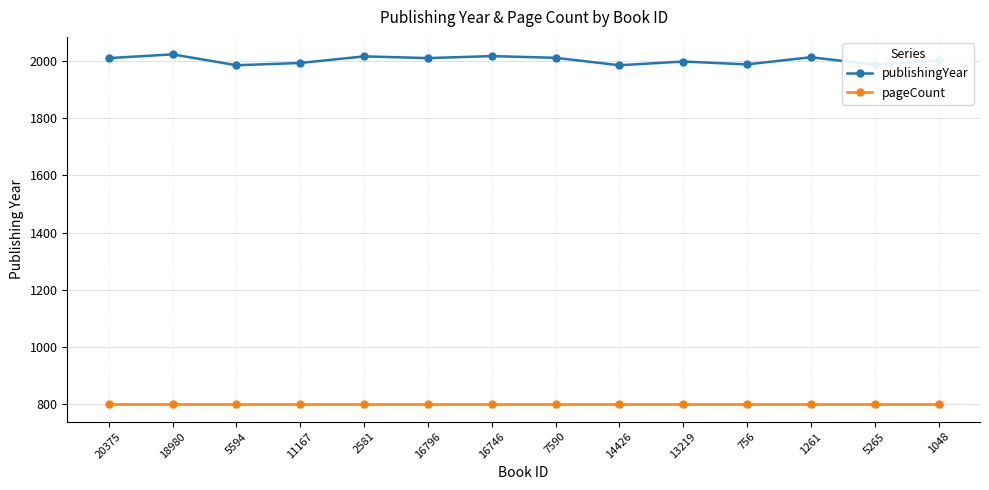

What is the label of the 14th point from the left?

1048